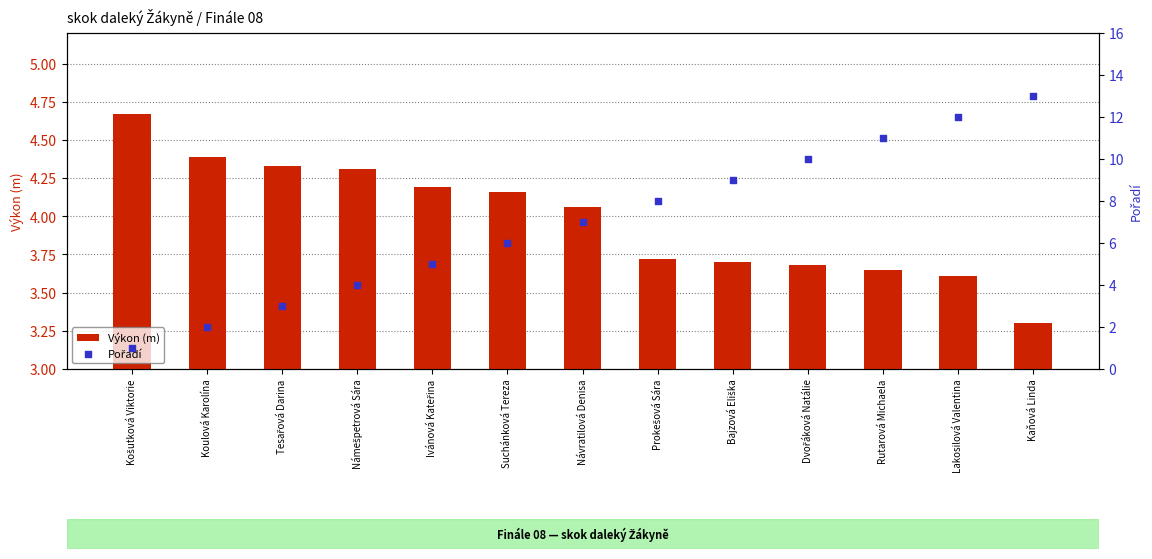

What is the total value across all series at Suchánková Tereza?

10.2